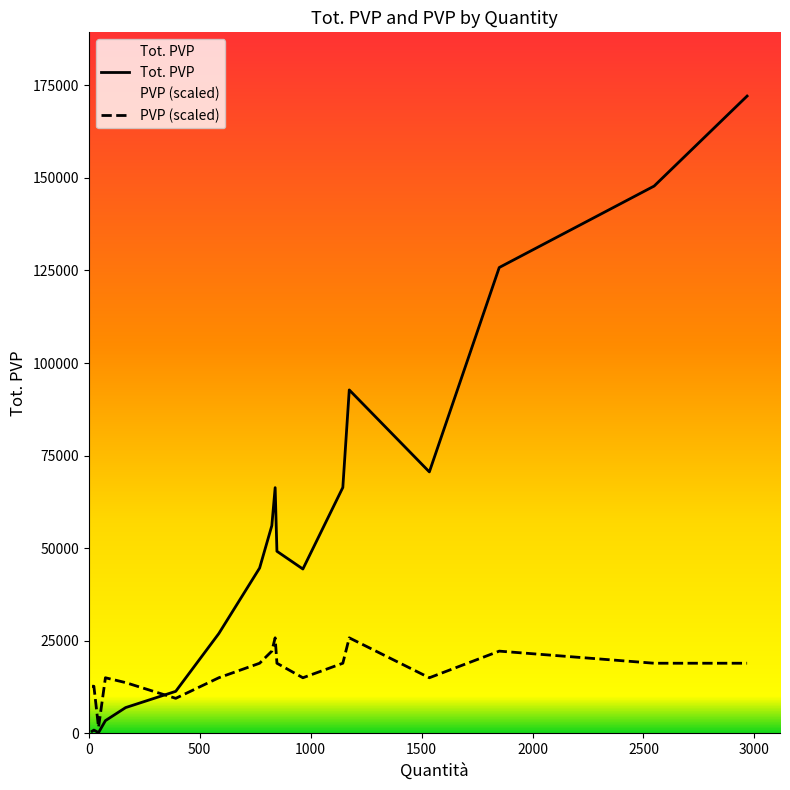

What is the minimum value for PVP?

5